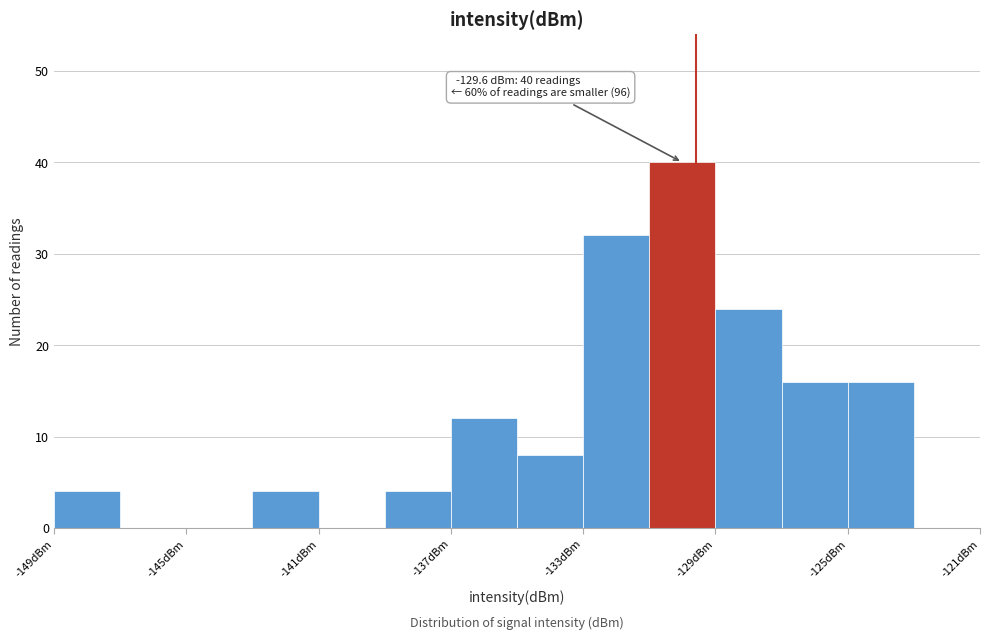

Over which range of the x-axis is the bar tallest?

-131 to -129